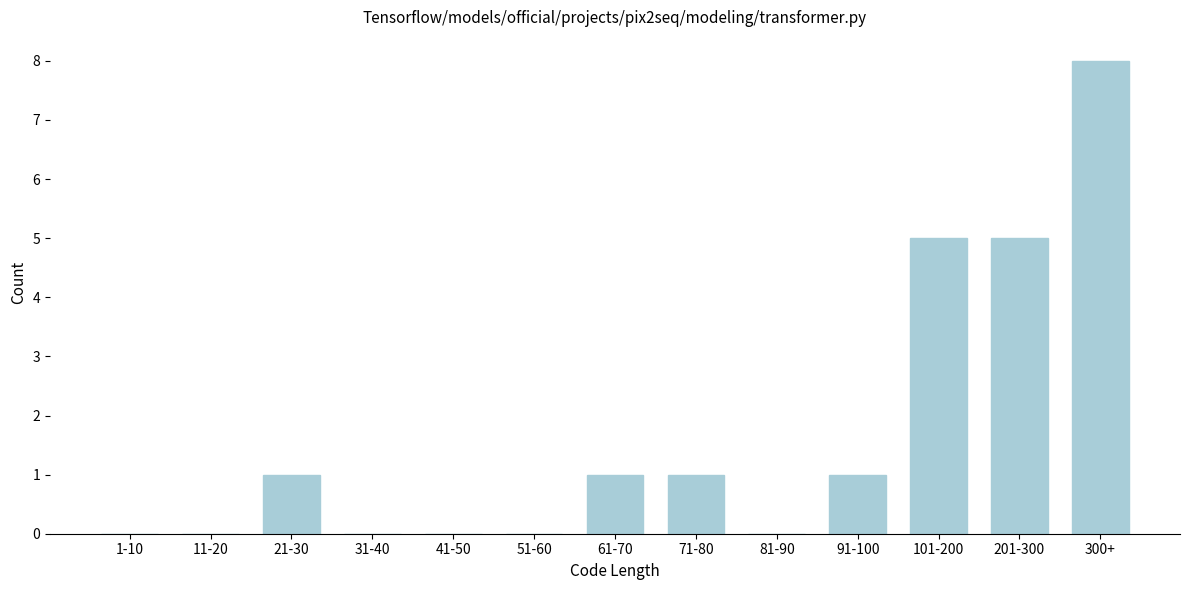

Reading left to right, list all the values displayed in this chart.

1-10=0	11-20=0	21-30=1	31-40=0	41-50=0	51-60=0	61-70=1	71-80=1	81-90=0	91-100=1	101-200=5	201-300=5	300+=8